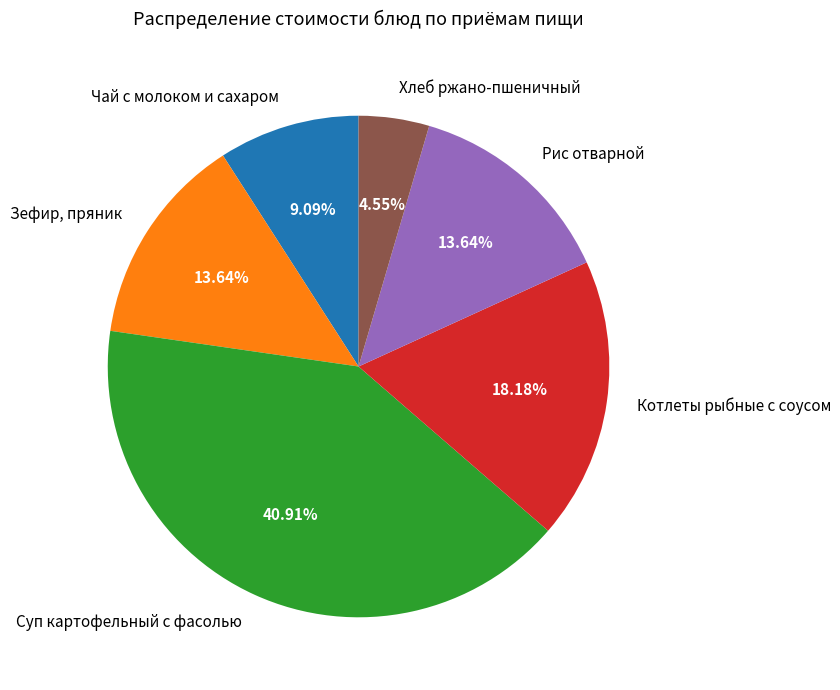

True or false: Хлеб ржано-пшеничный accounts for 5% of the total.

True